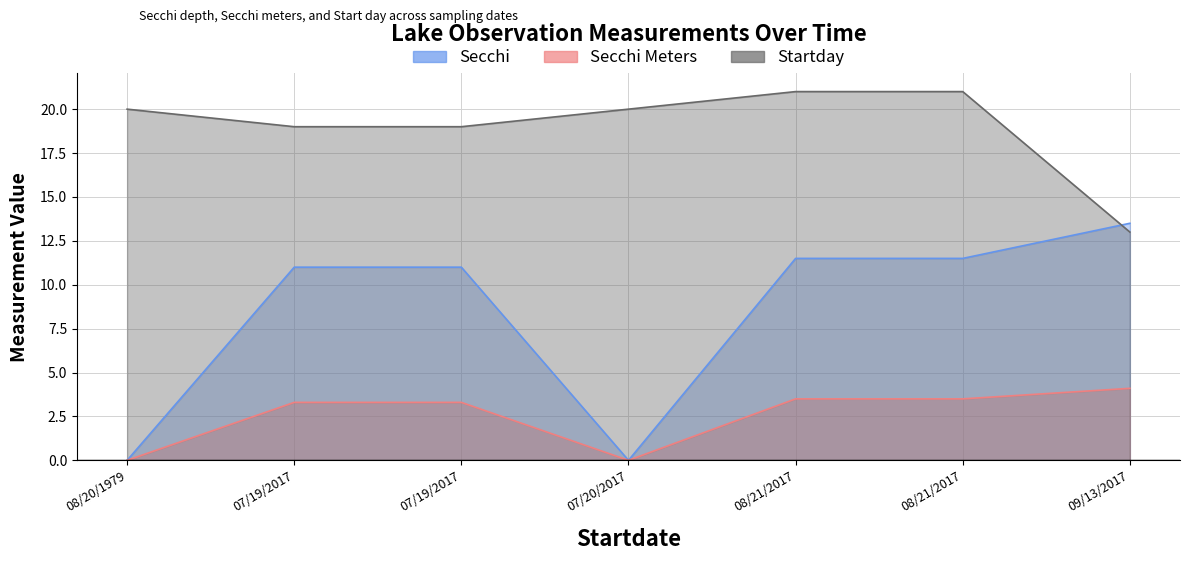

Rank the series by their average value, from highest to lowest.

Startday, Secchi, Secchi Meters